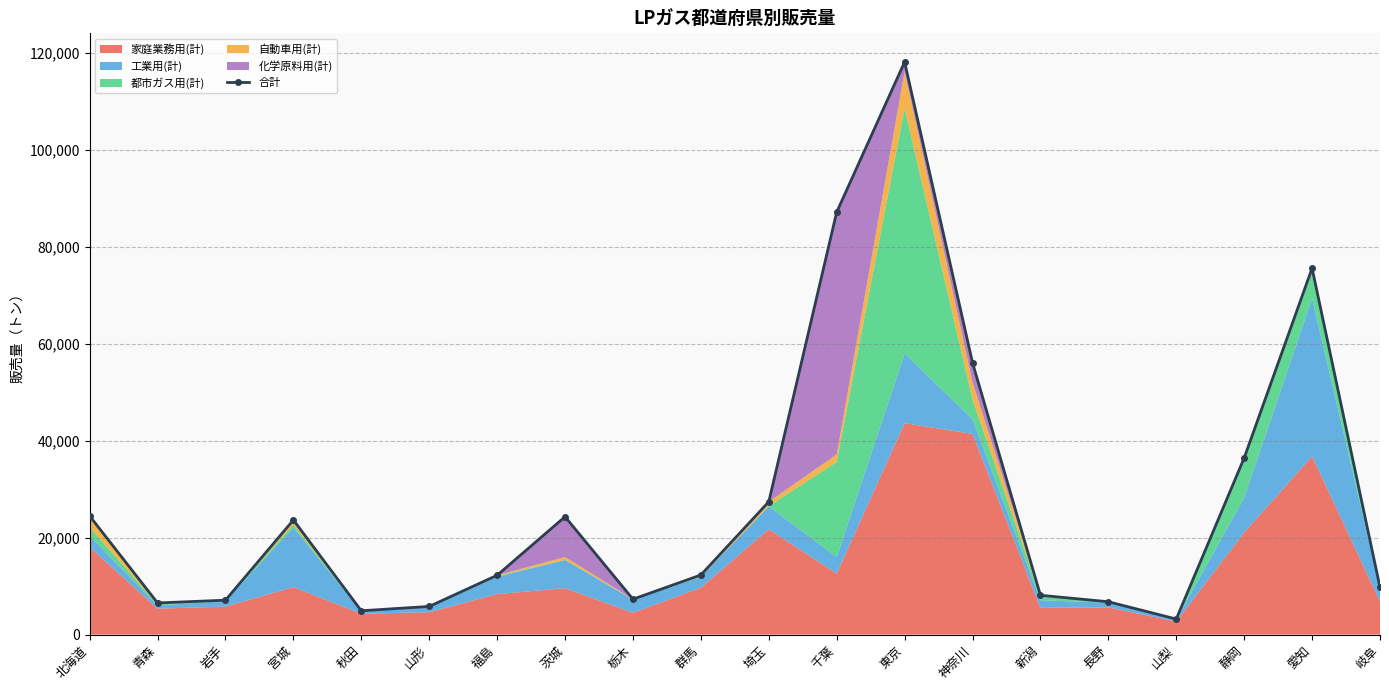

The chart shows a value of 156606 at 千葉. True or false?

False